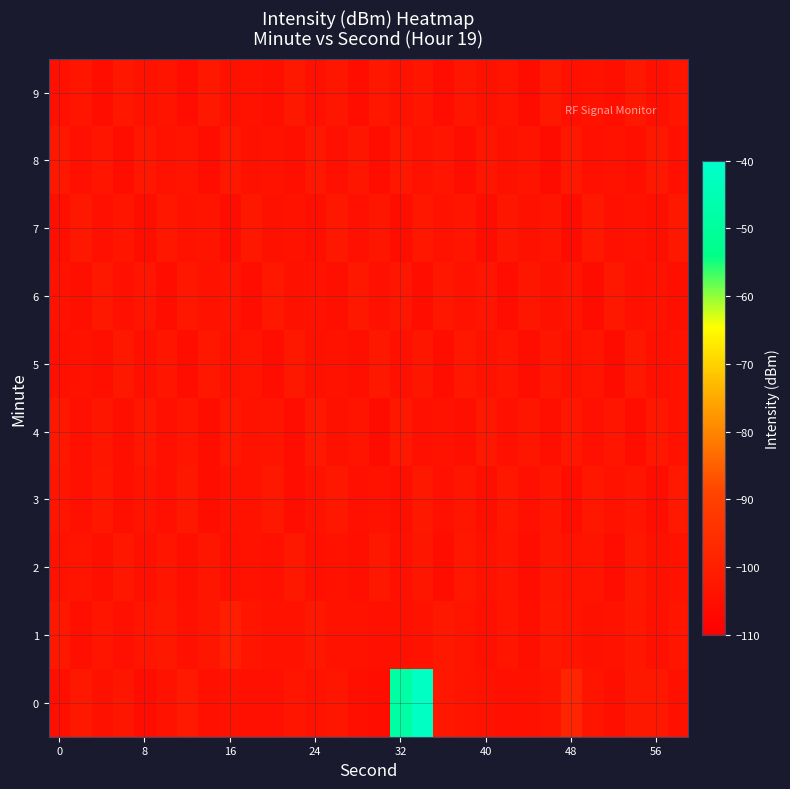

What is the minimum value shown in the chart?

-106.0